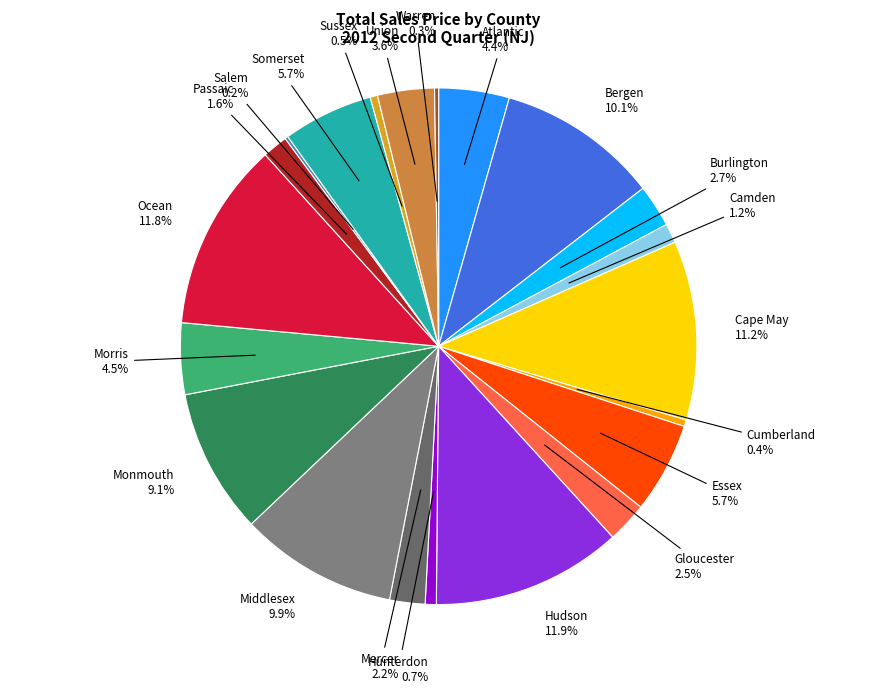

Which has a higher value, Cumberland or Atlantic?

Atlantic